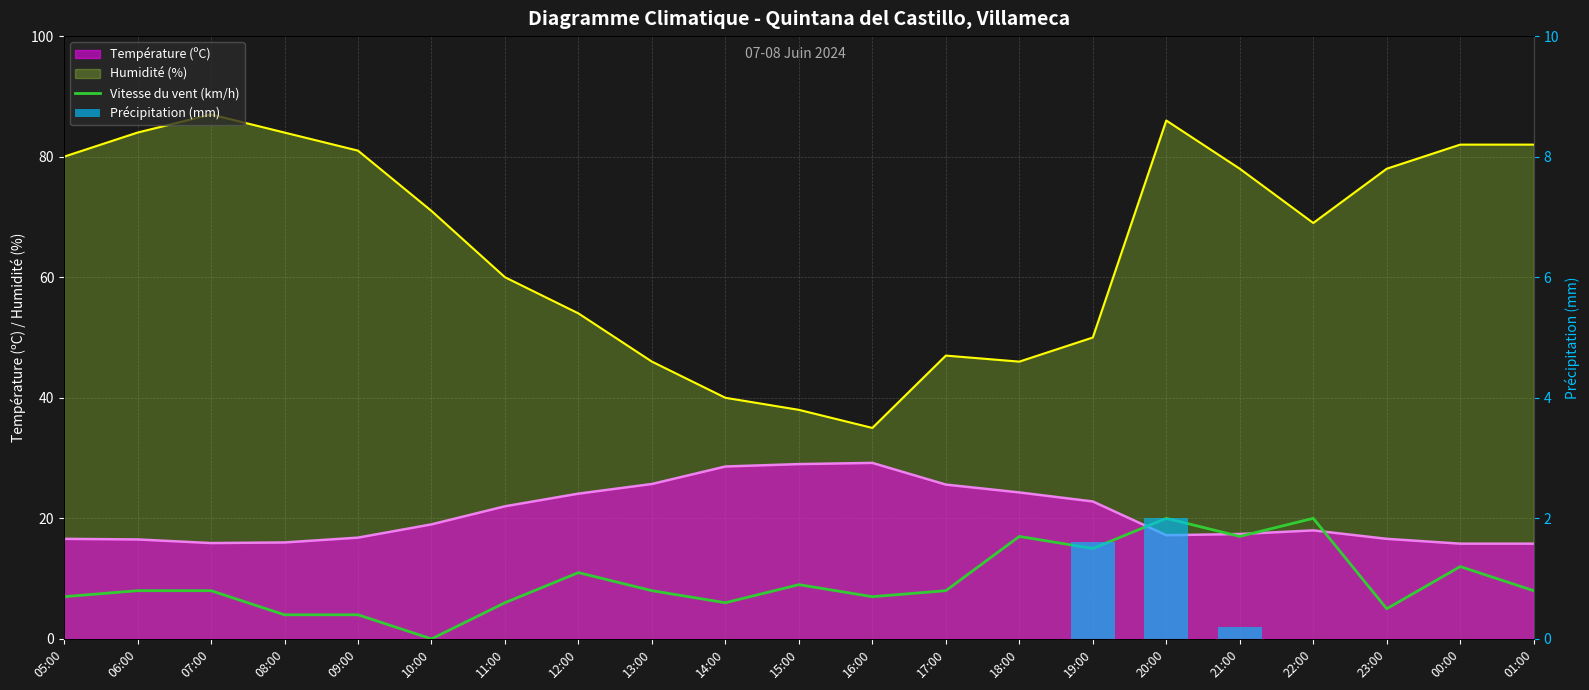

What is the difference between the maximum and minimum values in the Précipitation (mm) series?

2.0